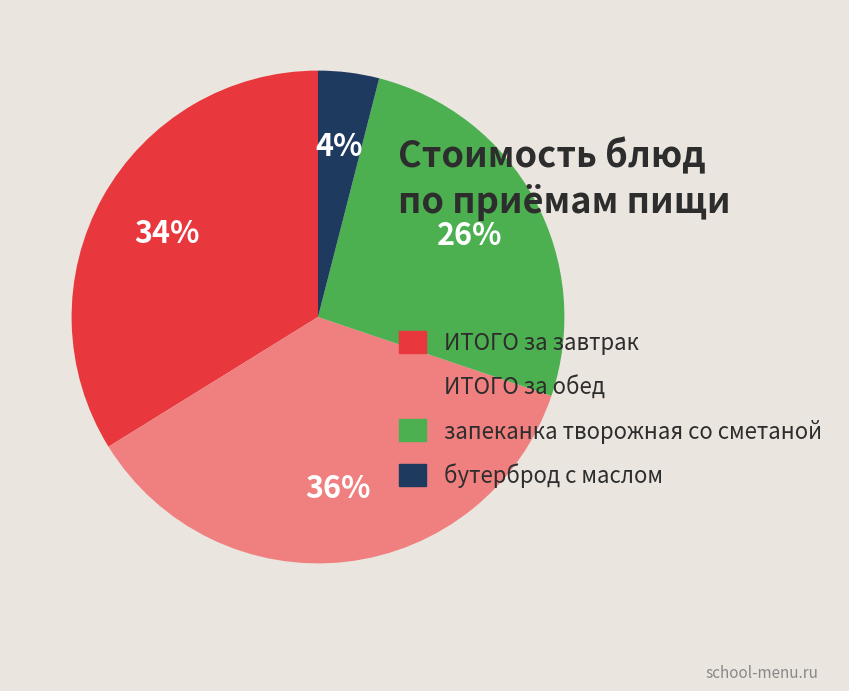

Is the sum of бутерброд с маслом and ИТОГО за обед greater than half?

No